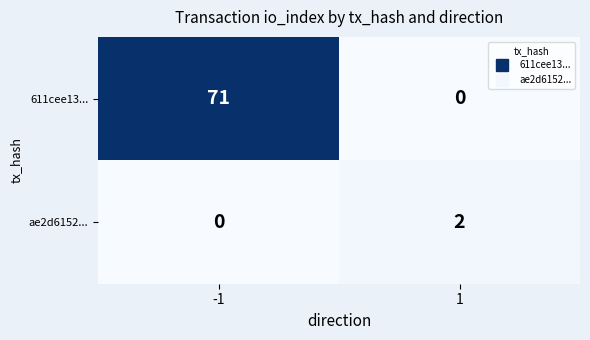

What is the maximum value shown in the chart?

71